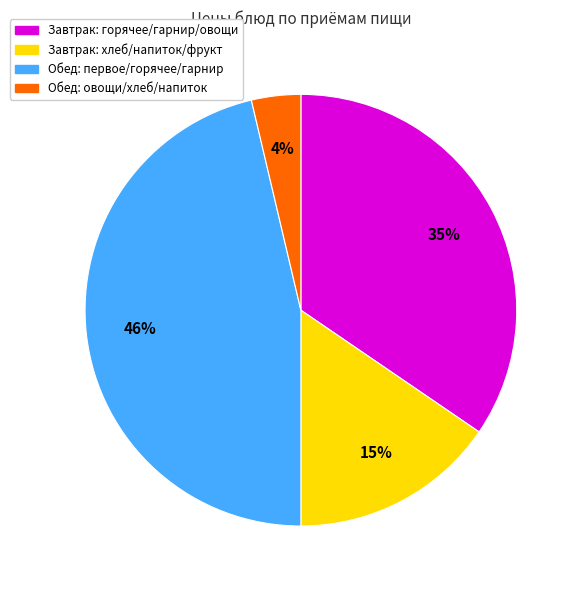

Does any single category account for the majority?

No